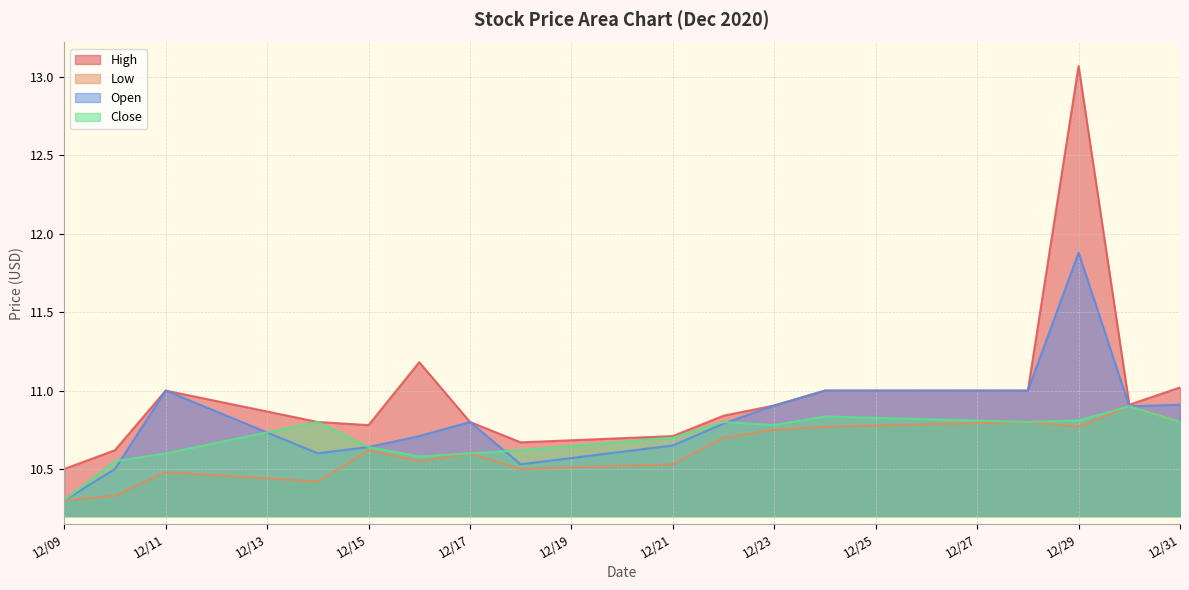

Count the number of data series in this chart.

4